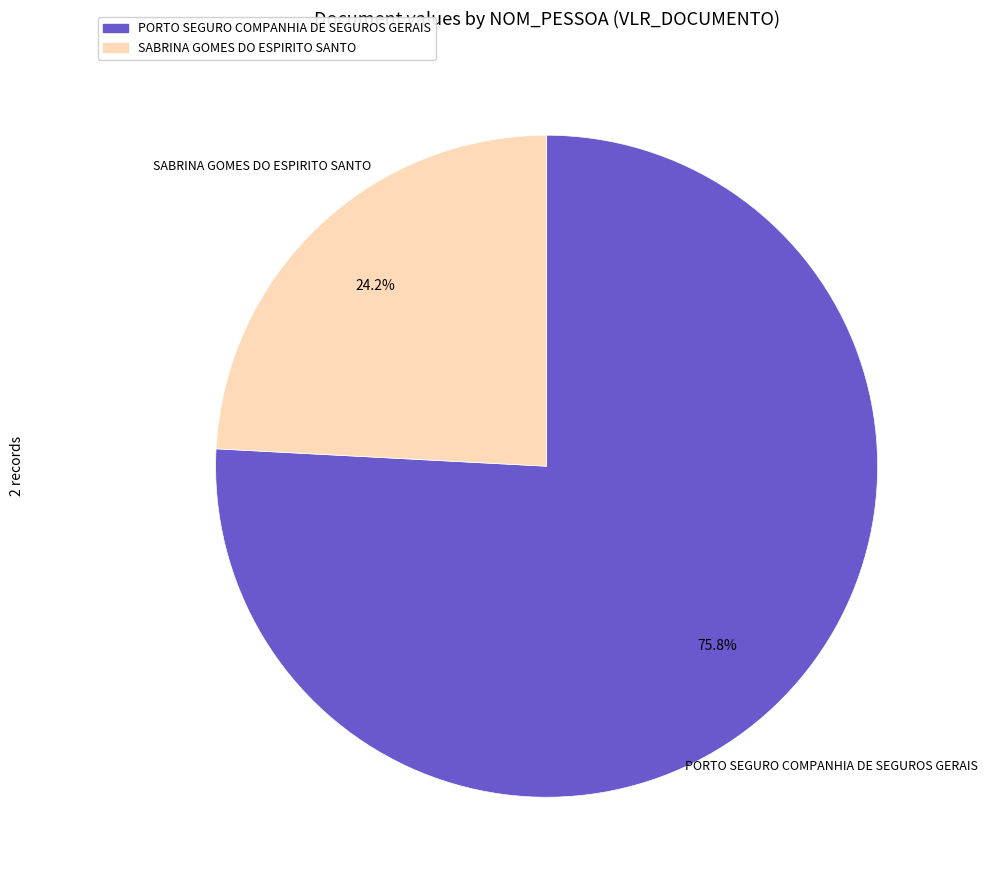

Does PORTO SEGURO COMPANHIA DE SEGUROS GERAIS account for over 50% of the chart?

Yes